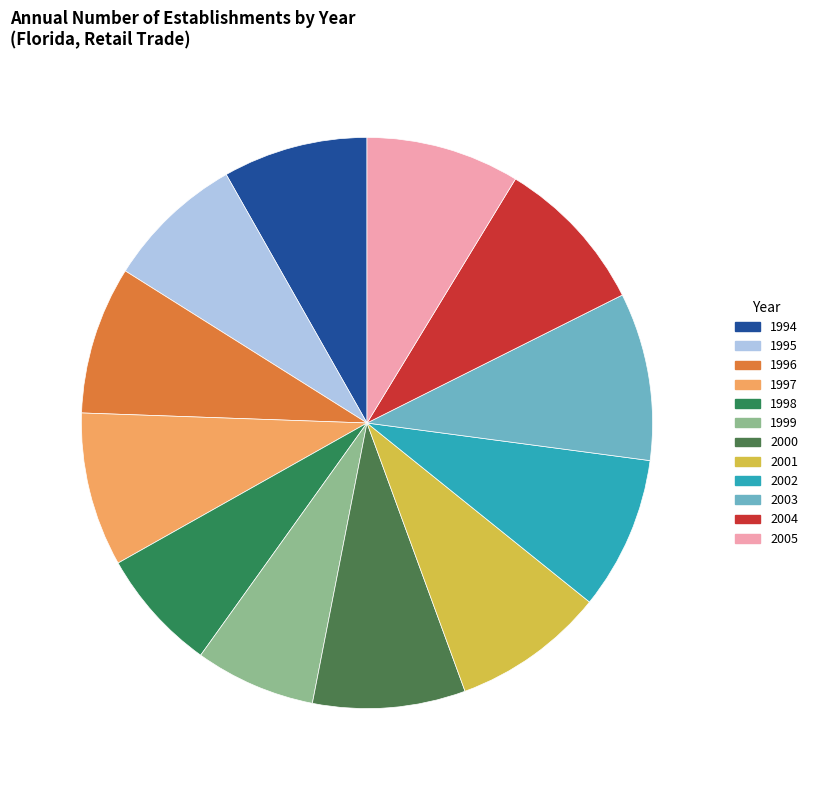

How many segments does this pie chart have?

12